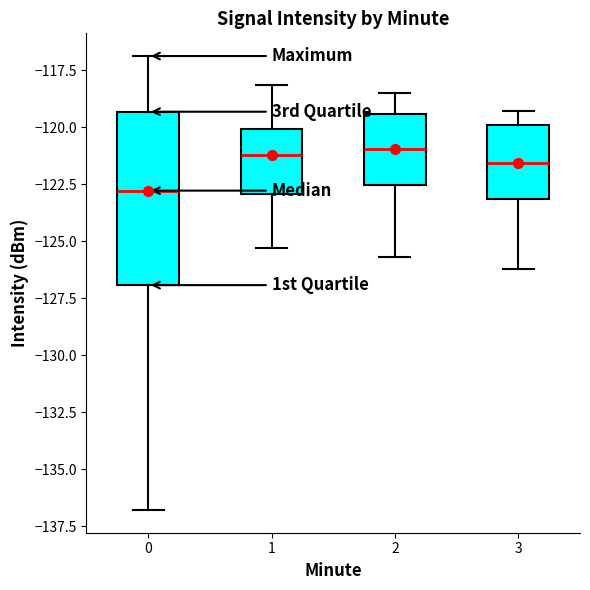

Reading left to right, read every box against the y-axis: the position of its median line, the range the box covers, and the ends of its whiskers. The values are not printed on the chart, so give them approximately, as read against the axis.

0: median -123.0, box -127.0 to -119.5, whiskers -137.0 to -117.0
1: median -121.0, box -123.0 to -120.0, whiskers -125.5 to -118.0
2: median -121.0, box -122.5 to -119.5, whiskers -125.5 to -118.5
3: median -121.5, box -123.0 to -120.0, whiskers -126.0 to -119.5